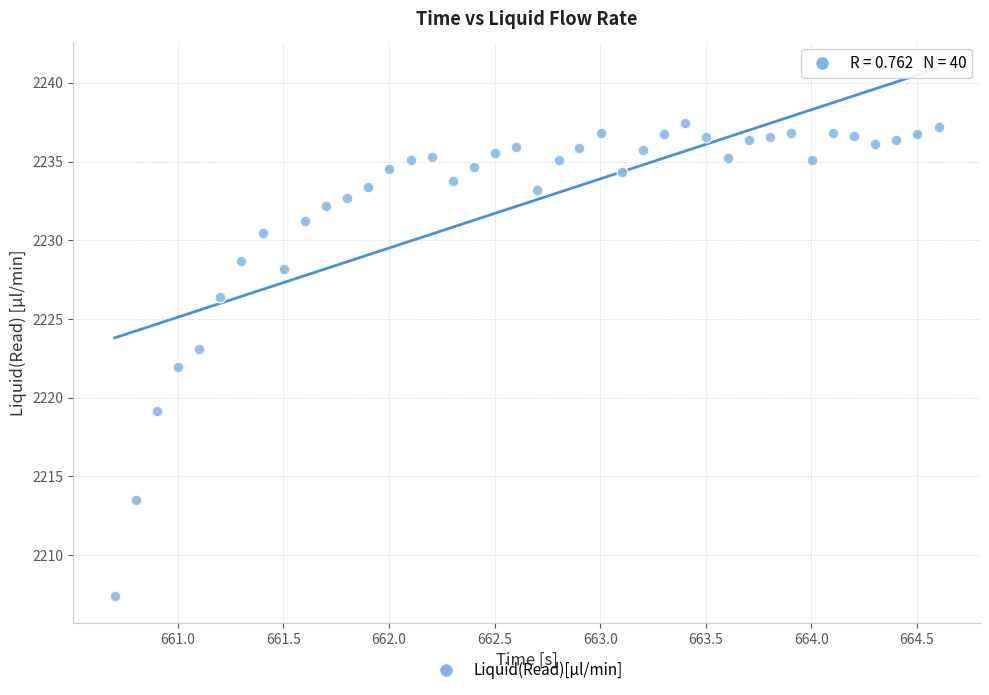

What is the range of X values (max minus min)?

3.9